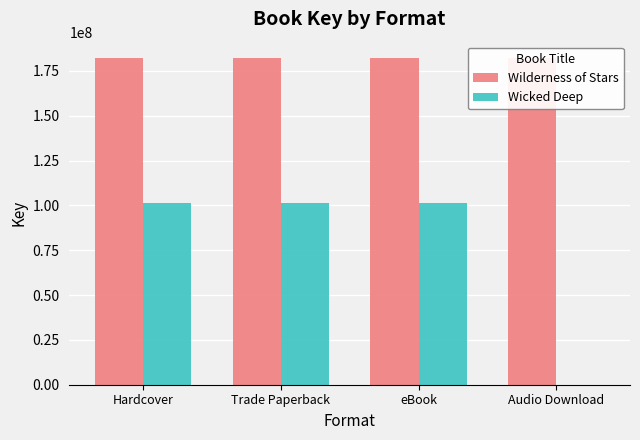

Is the value of Wicked Deep at Trade Paperback greater than the value of Wilderness of Stars at Hardcover?

No